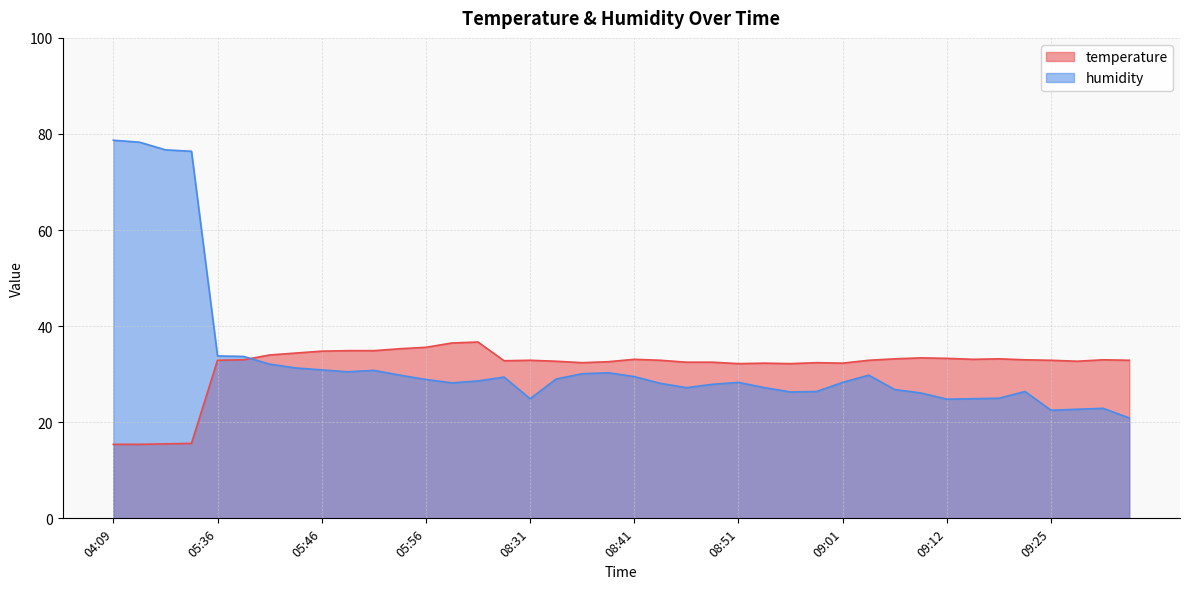

Which series has the largest range (max minus min)?

humidity